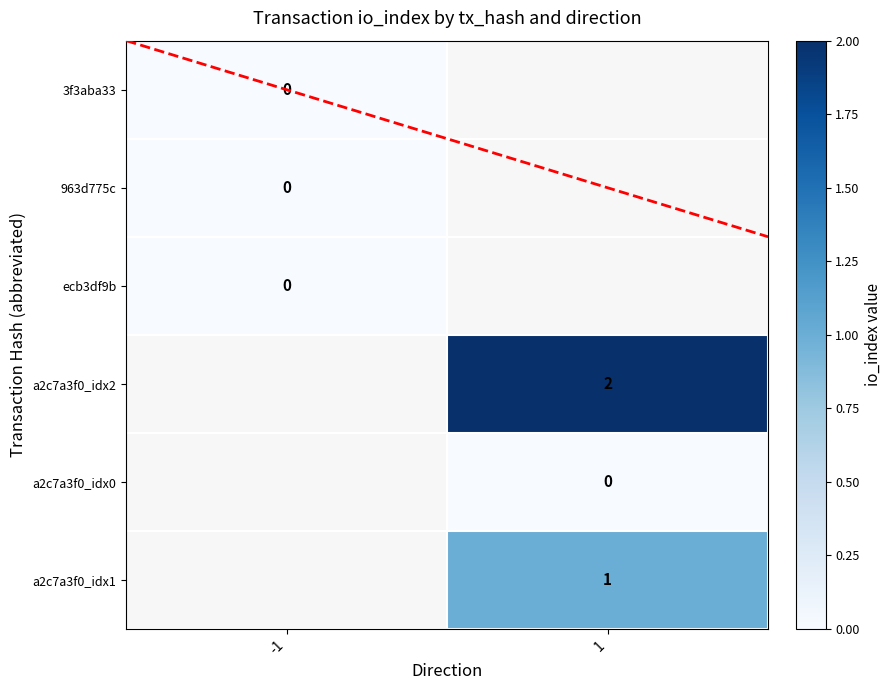

Which label corresponds to the largest value in the chart?

1